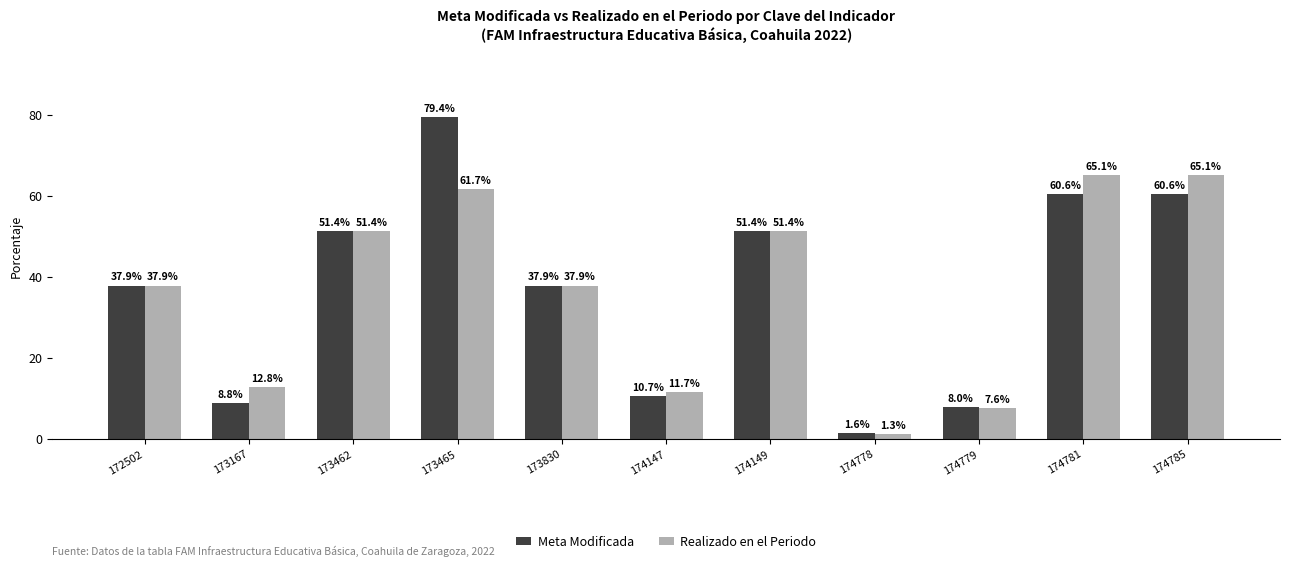

Does the chart contain any negative values?

No